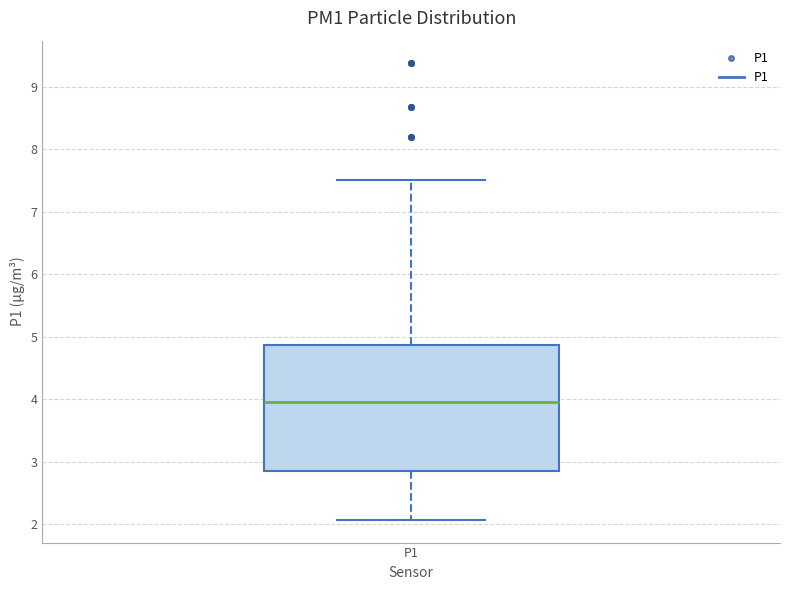

Read this box plot against the y-axis: the position of the median line, the range covered by the box, and the ends of both whiskers. The values are not printed on the chart, so give them approximately, as read against the axis.

median 4.0, box 2.8 to 4.9, whiskers 2.1 to 7.5